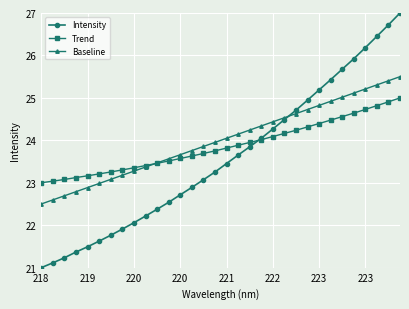

List the series in order of their peak value, highest first.

Intensity, Baseline, Trend